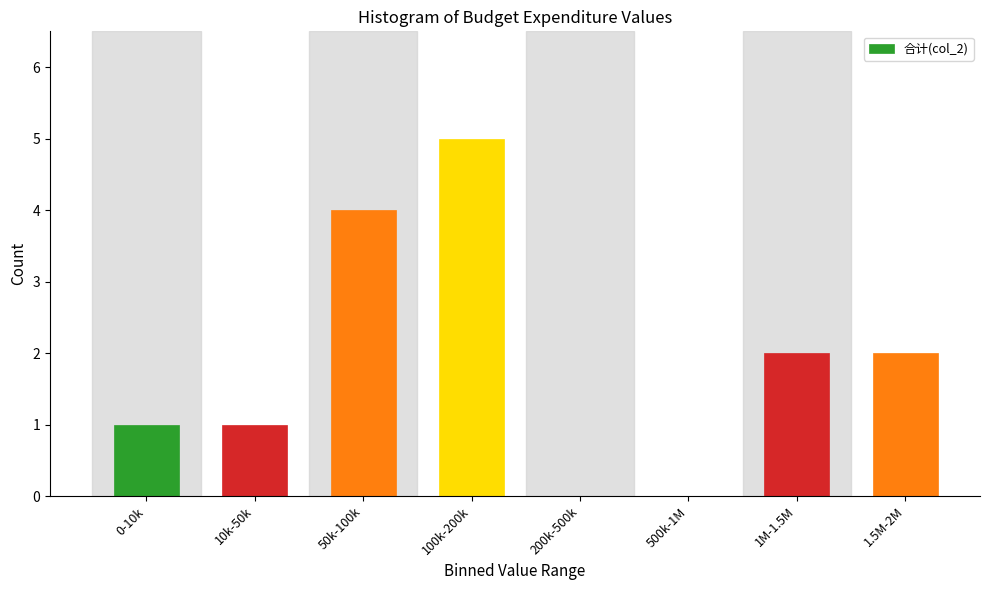

Reading right to left, what are all the values shown in this chart?

1.5M-2M=2	1M-1.5M=2	500k-1M=0	200k-500k=0	100k-200k=5	50k-100k=4	10k-50k=1	0-10k=1